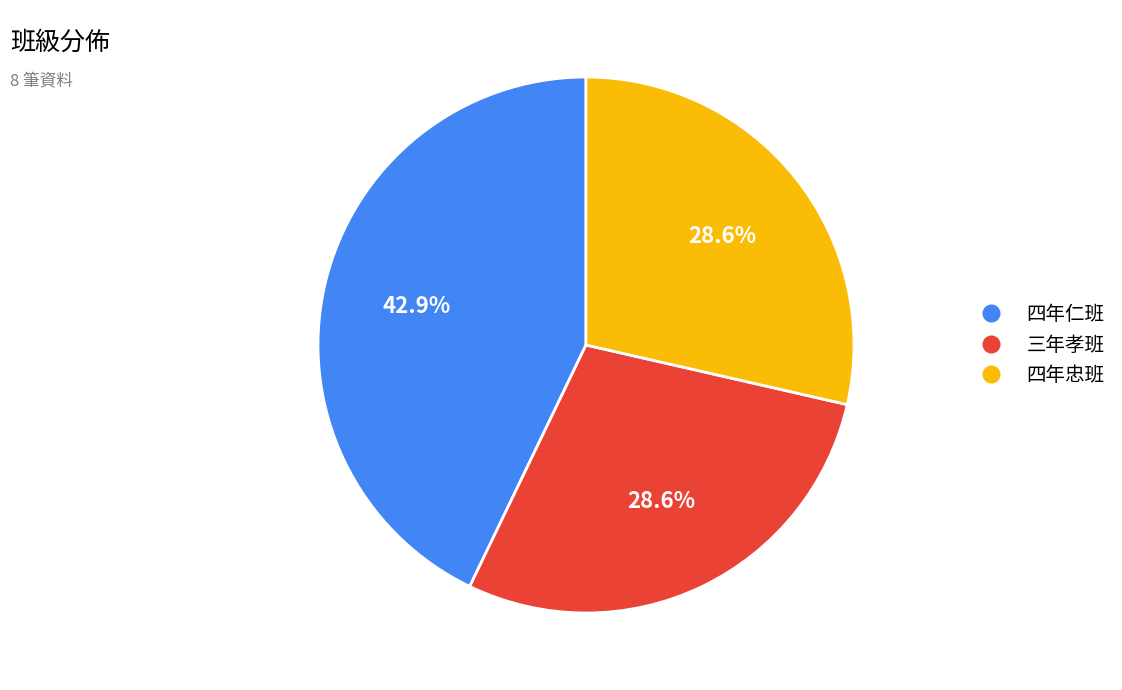

Is there any slice that represents more than half of the pie?

No